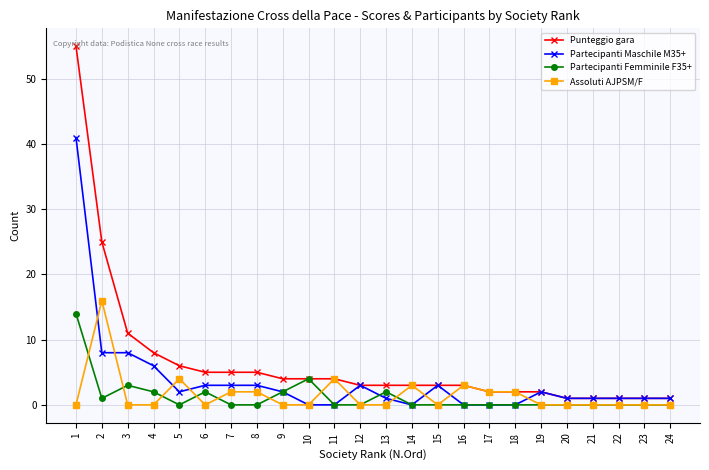

What is the maximum value for Partecipanti Femminile F35+?

14